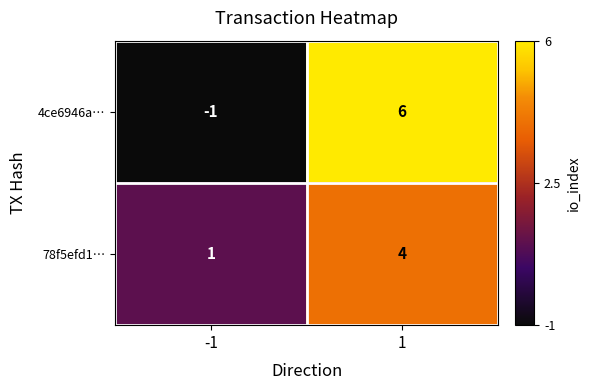

Rank the series at 1 from lowest to highest value.

78f5efd1…, 4ce6946a…